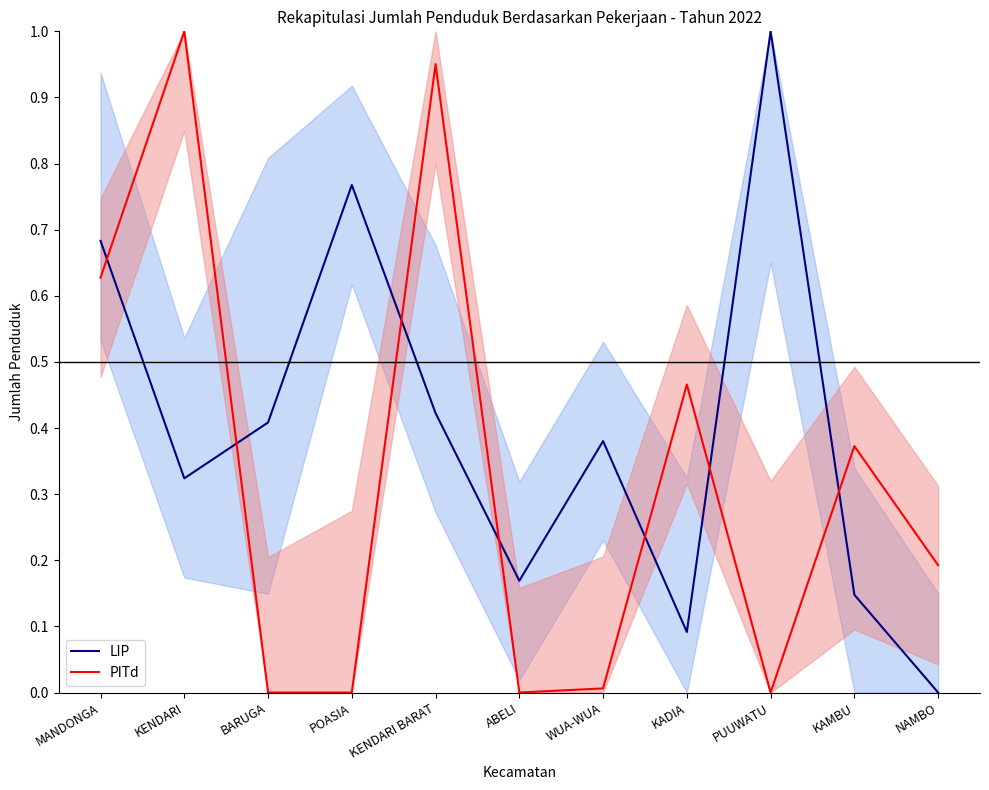

What are all the series names shown in the legend?

LIP, PITd